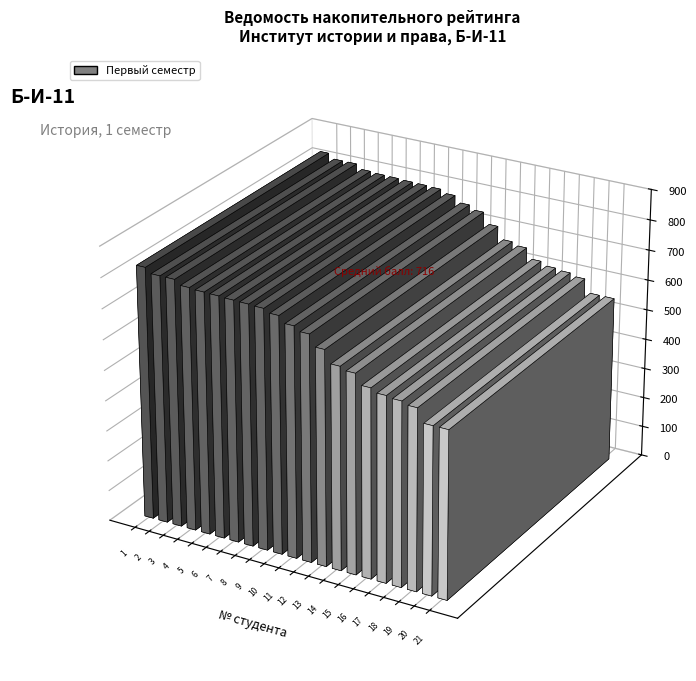

What is the value of the 8th bar from the left?

790